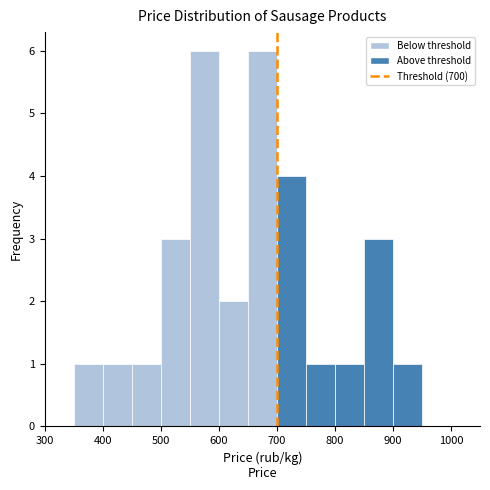

Reading left to right, transcribe this chart: for each bar, give the range it covers on the x-axis and its height. The values are not printed on the chart, so give them approximately, as read against the axis.

350 to 400: 1
400 to 450: 1
450 to 500: 1
500 to 550: 3
550 to 600: 6
600 to 650: 2
650 to 700: 6
700 to 750: 4
750 to 800: 1
800 to 850: 1
850 to 900: 3
900 to 950: 1